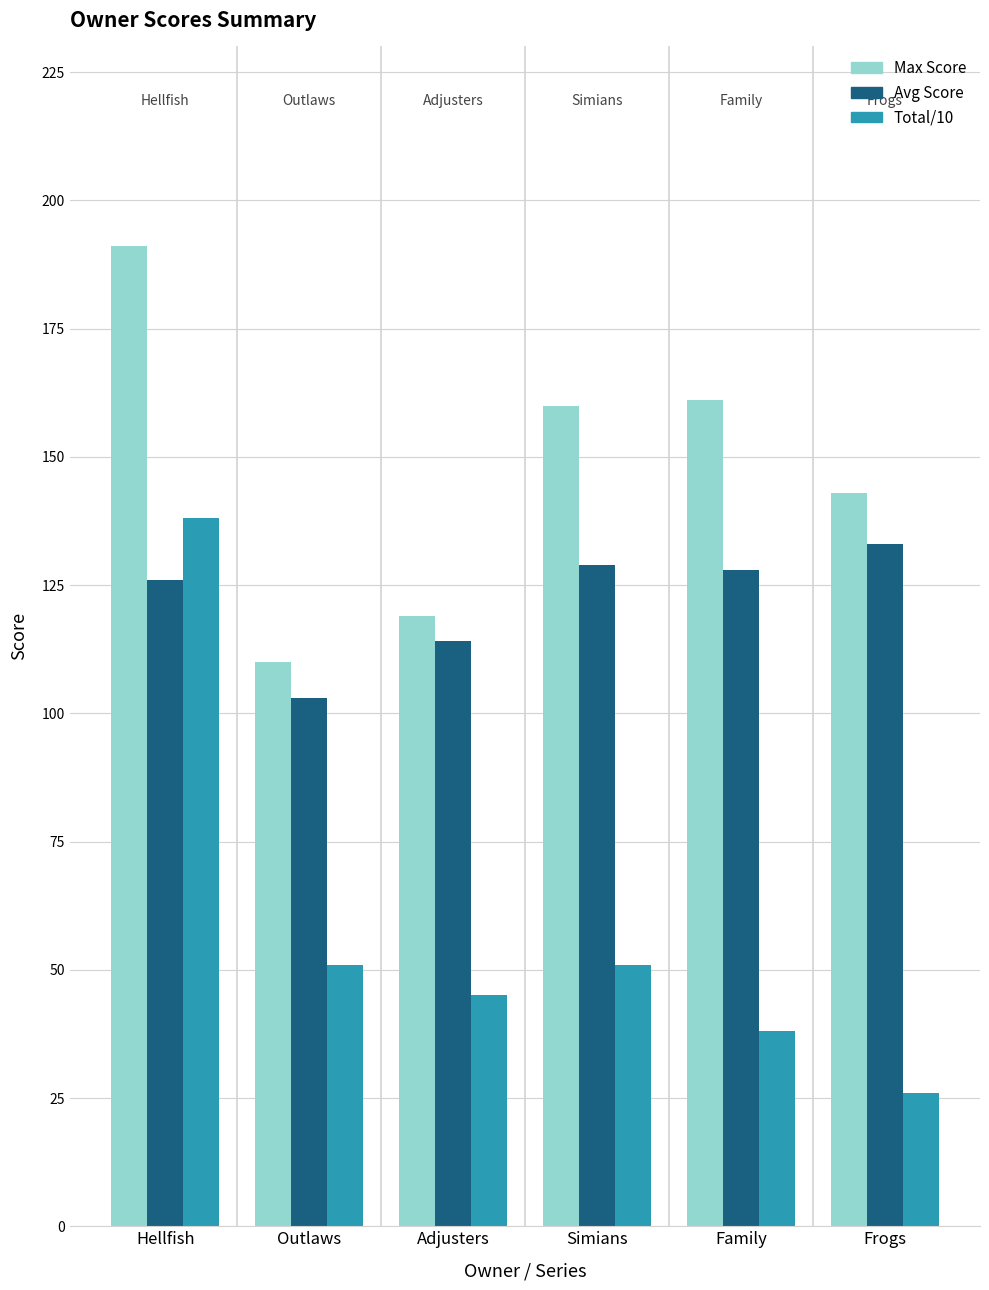

What is the difference between the highest and lowest values at Family?

123